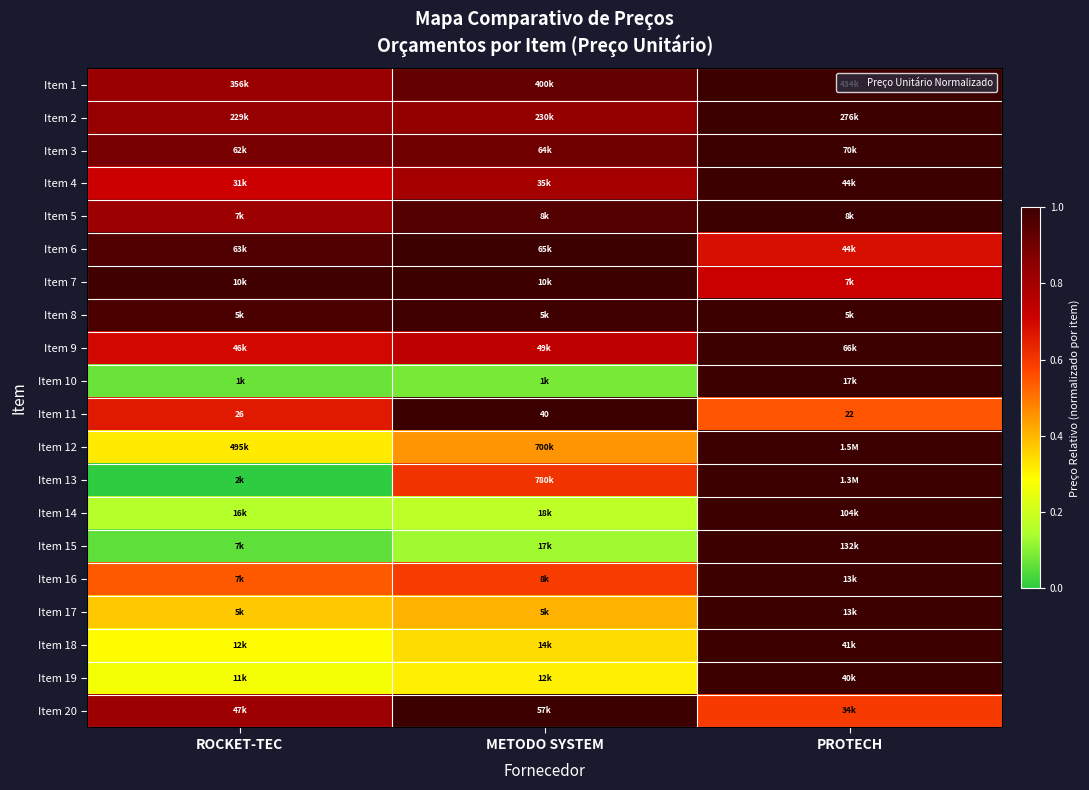

The value of Item 1 at PROTECH is 1.0. True or false?

True